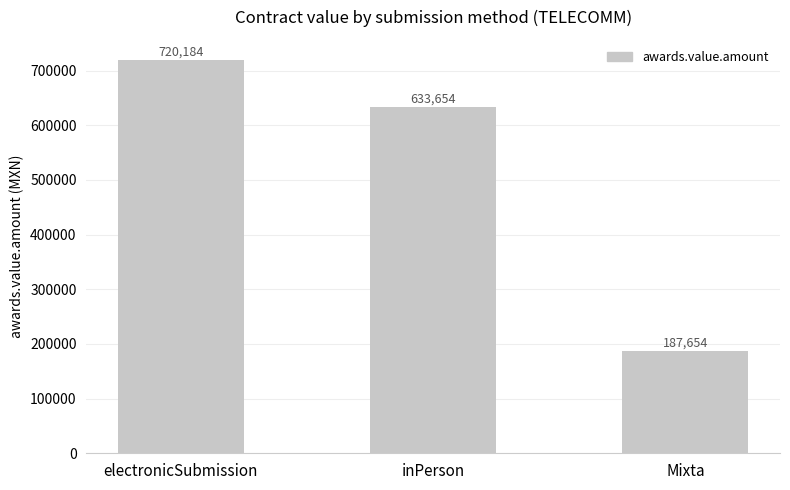

How many data points are less than 633654?

1